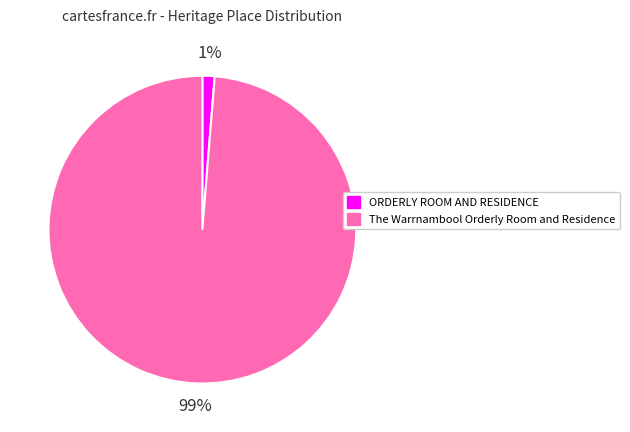

Combined, do ORDERLY ROOM AND RESIDENCE and The Warrnambool Orderly Room and Residence account for over 50%?

Yes